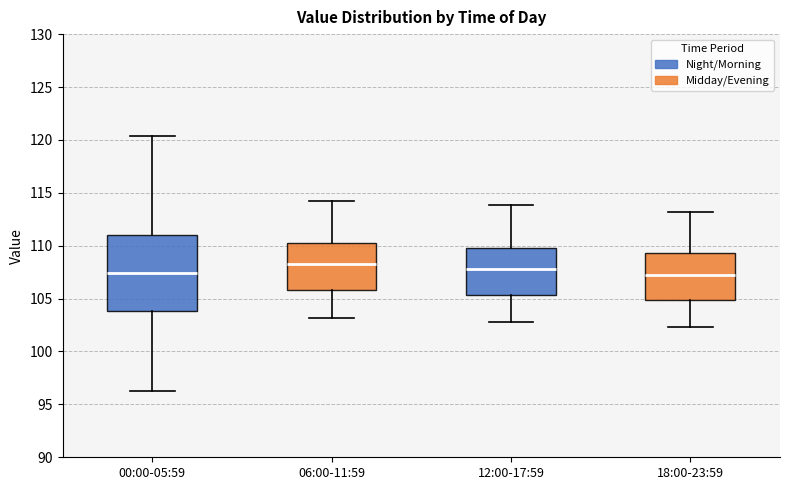

Where does the upper whisker of the box for 12:00-17:59 end on the y-axis? The values are not printed on the chart, so give them approximately, as read against the axis.

114.0